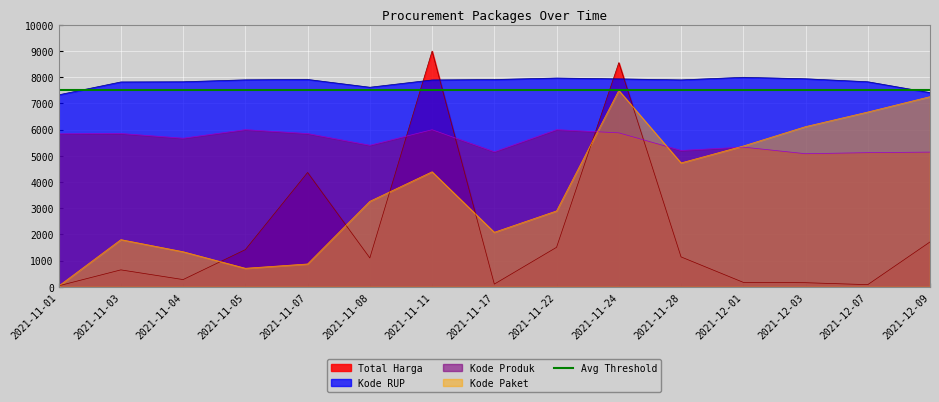

In Total Harga, how many points are higher than both neighbors (excluding endpoints)?

4